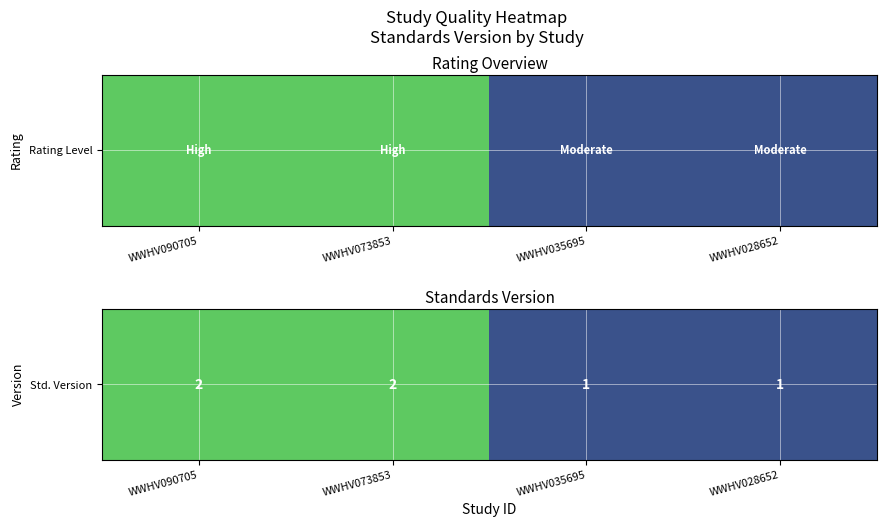

Between WWHV073853 and WWHV028652, which is larger?

WWHV073853